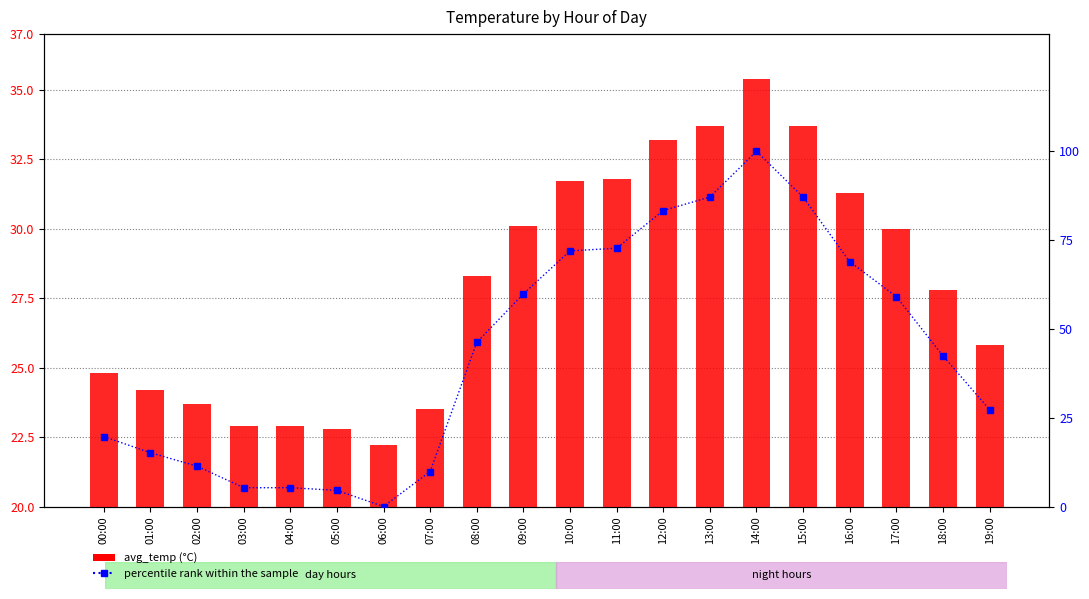

Reading right to left, extract all data points from this chart.

avg_temp: 25.8	27.8	30.0	31.3	33.7	35.4	33.7	33.2	31.8	31.7	30.1	28.3	23.5	22.2	22.8	22.9	22.9	23.7	24.2	24.8
percentile rank within the sample: 27.3	42.4	59.1	68.9	87.1	100.0	87.1	83.3	72.7	72.0	59.8	46.2	9.8	0.0	4.5	5.3	5.3	11.4	15.2	19.7